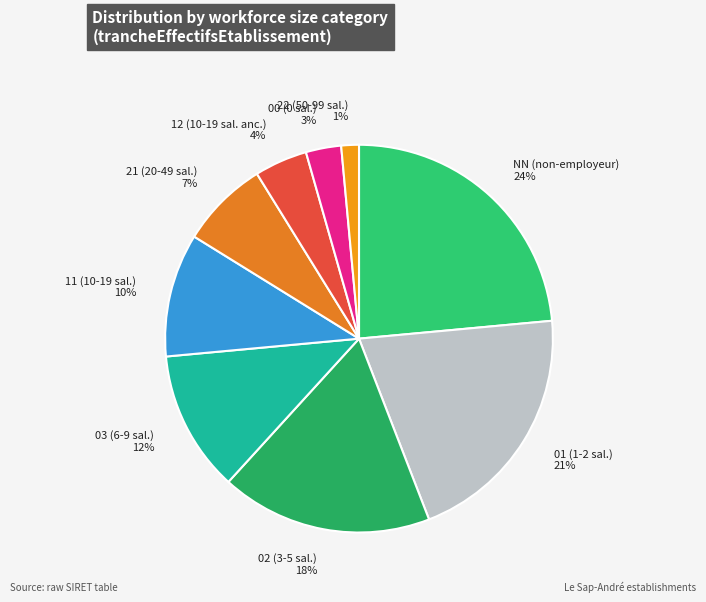

Combined, do 00 and 03 account for over 50%?

No